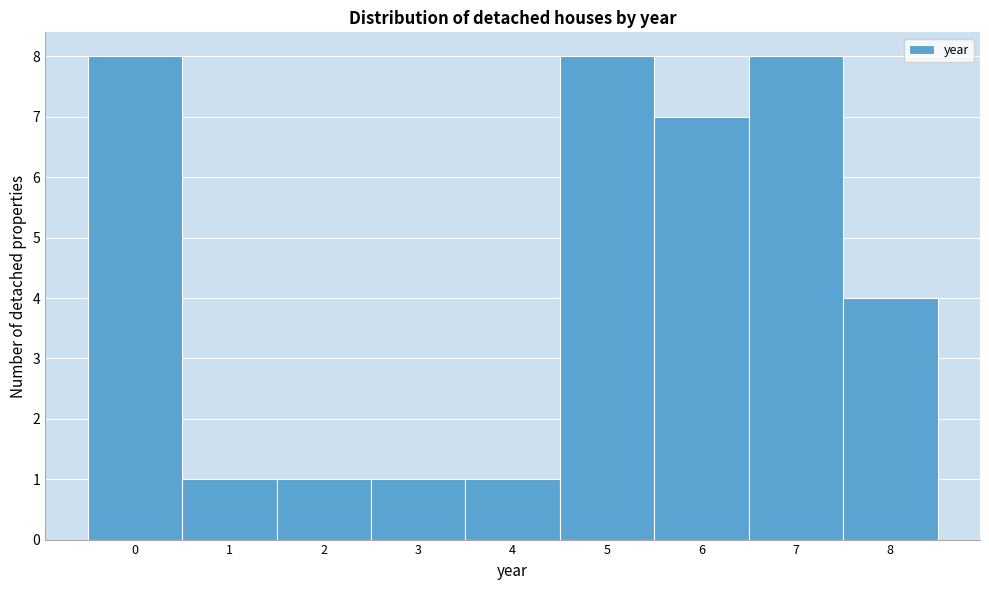

Reading left to right, transcribe this chart: for each bar, give the range it covers on the x-axis and its height. The values are not printed on the chart, so give them approximately, as read against the axis.

-0.5 to 0.5: 8
0.5 to 1.5: 1
1.5 to 2.5: 1
2.5 to 3.5: 1
3.5 to 4.5: 1
4.5 to 5.5: 8
5.5 to 6.5: 7
6.5 to 7.5: 8
7.5 to 8.5: 4